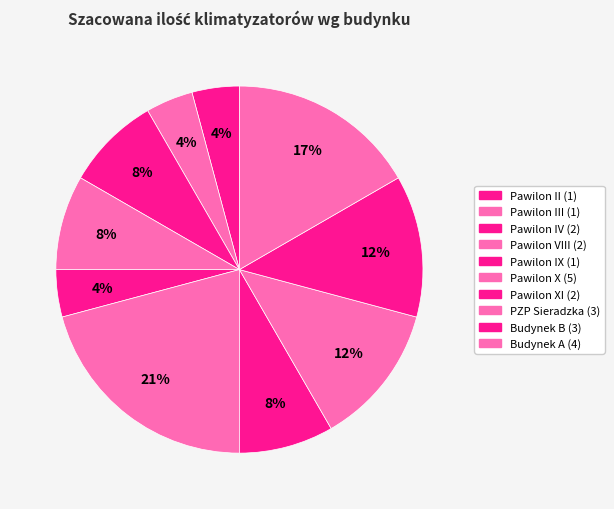

How many segments does this pie chart have?

10